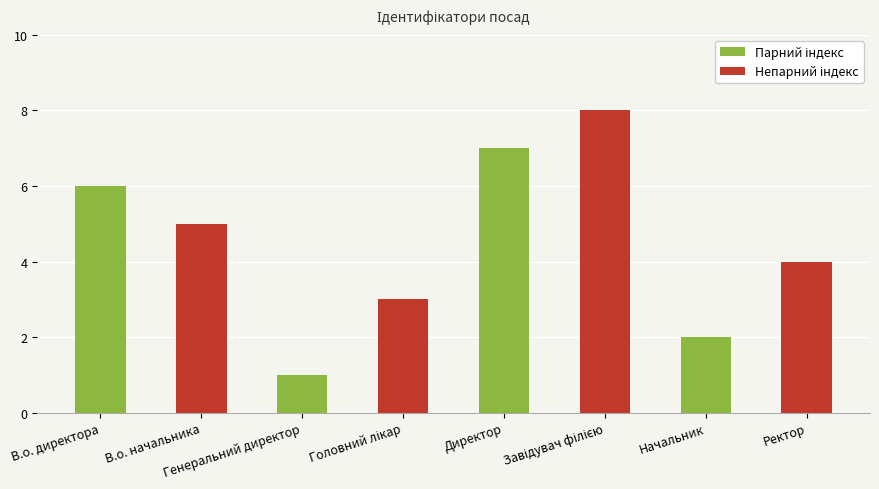

What is the sum of all values?

36